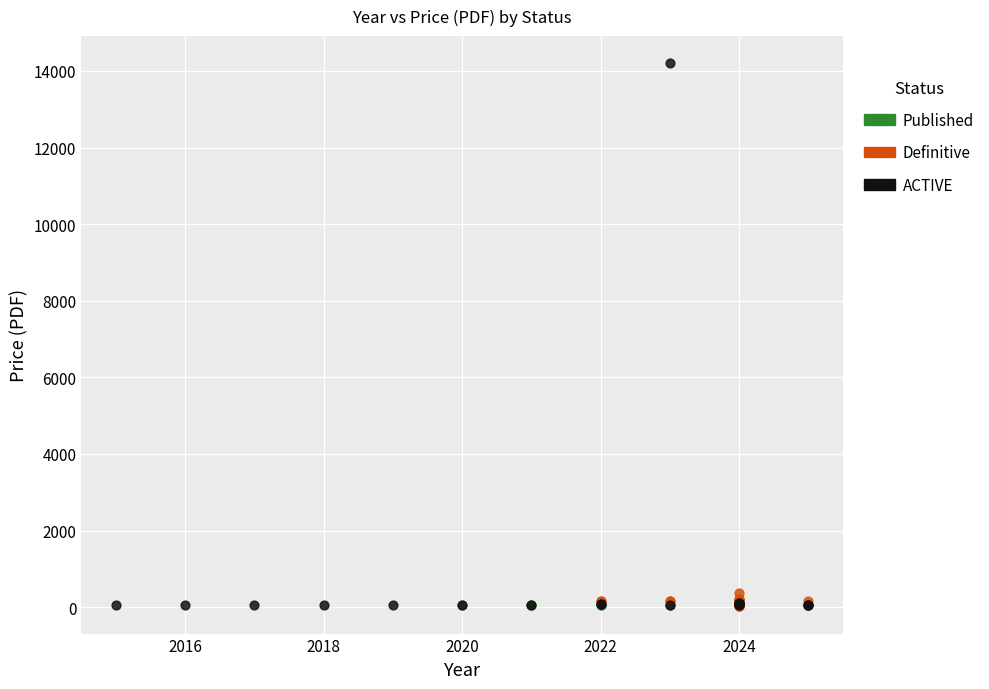

Which series has the largest Y range (max minus min)?

ACTIVE